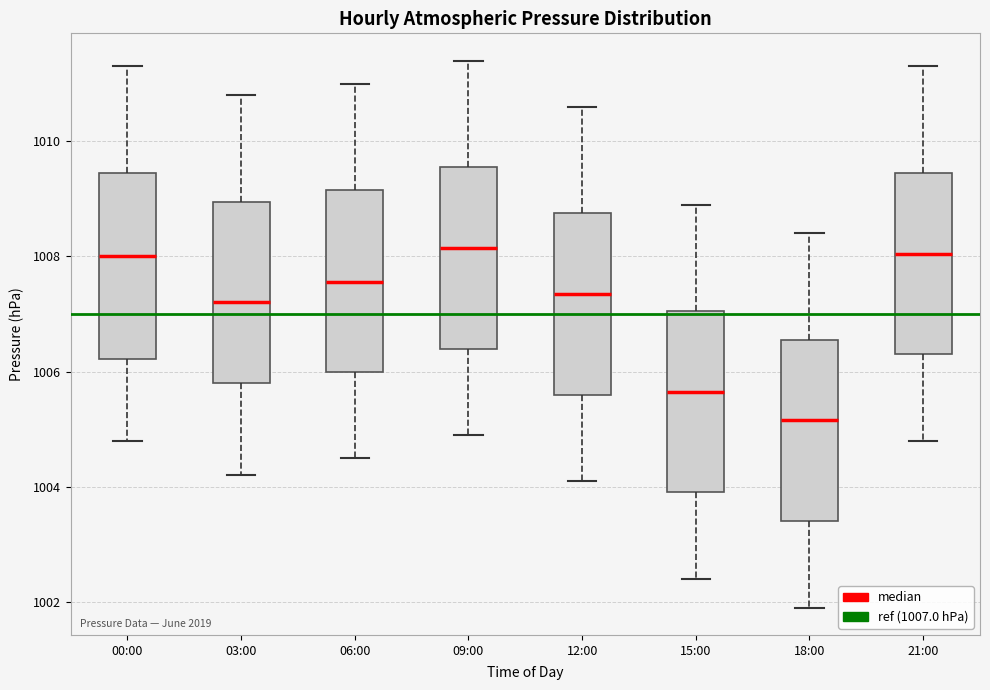

Where does the upper whisker of the box for 06:00 end on the y-axis? The values are not printed on the chart, so give them approximately, as read against the axis.

1011.0